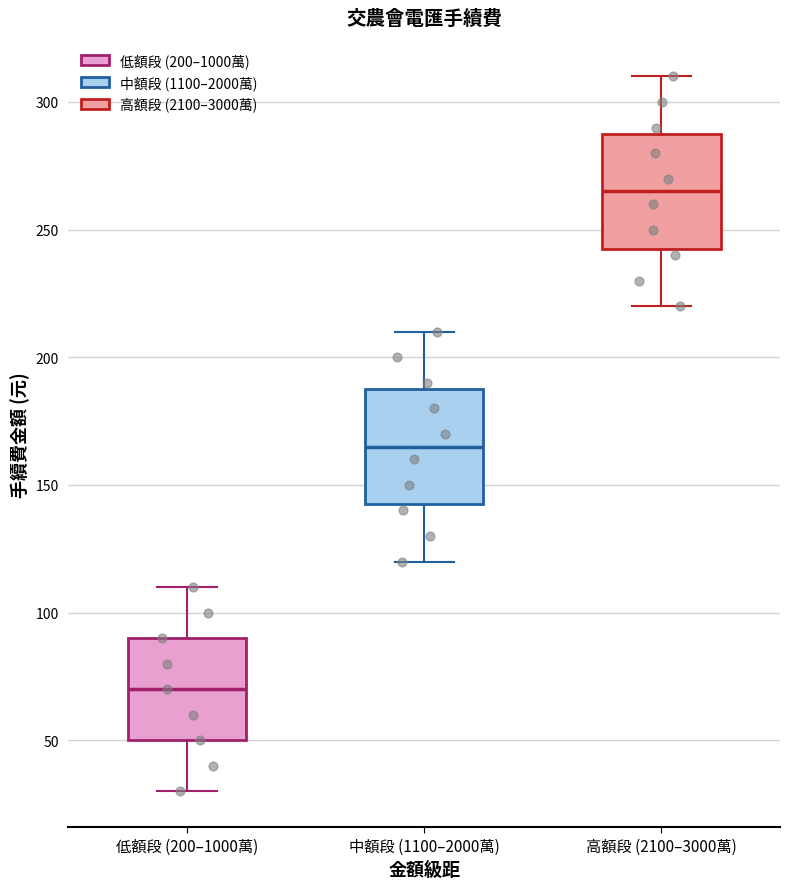

Where does the lower whisker of the box for 中額段 (1100–2000萬) end on the y-axis? The values are not printed on the chart, so give them approximately, as read against the axis.

120